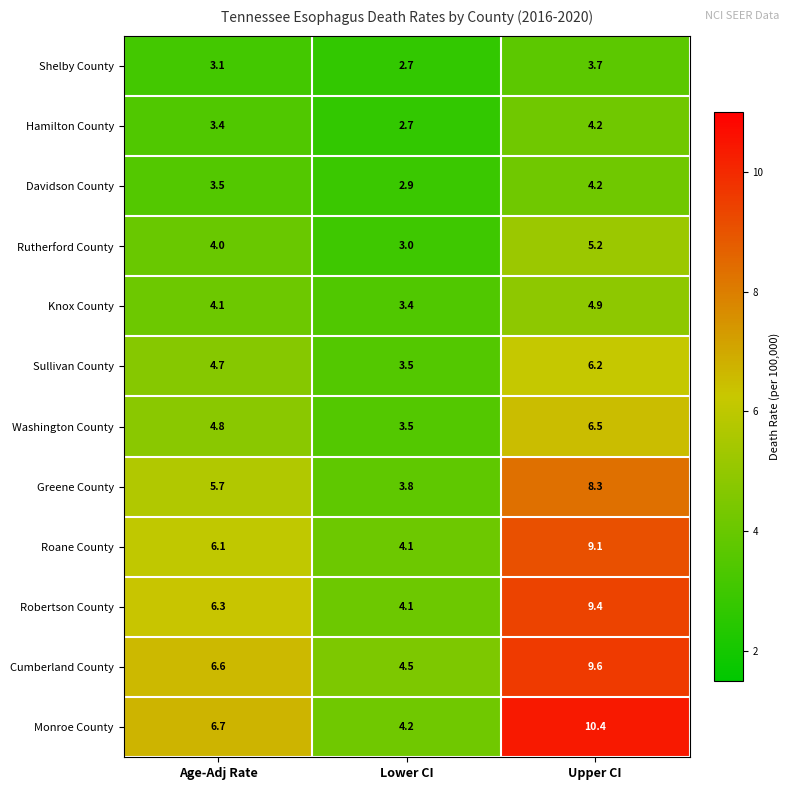

What is the difference between the maximum and minimum values in the Cumberland County series?

5.1